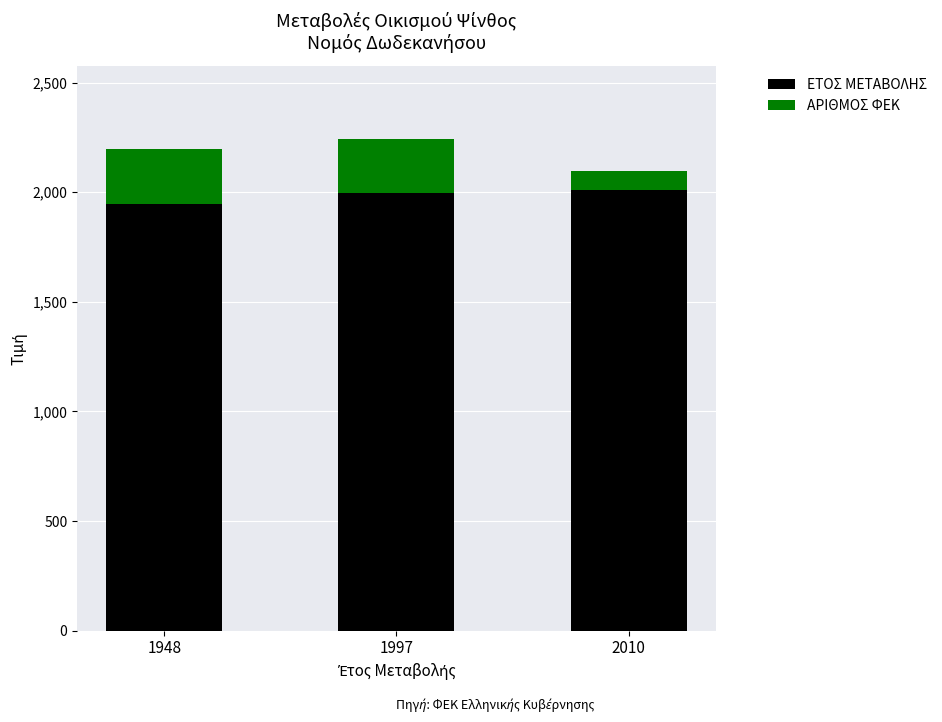

True or false: ΕΤΟΣ ΜΕΤΑΒΟΛΗΣ has a value of 1997 at 1997.

True